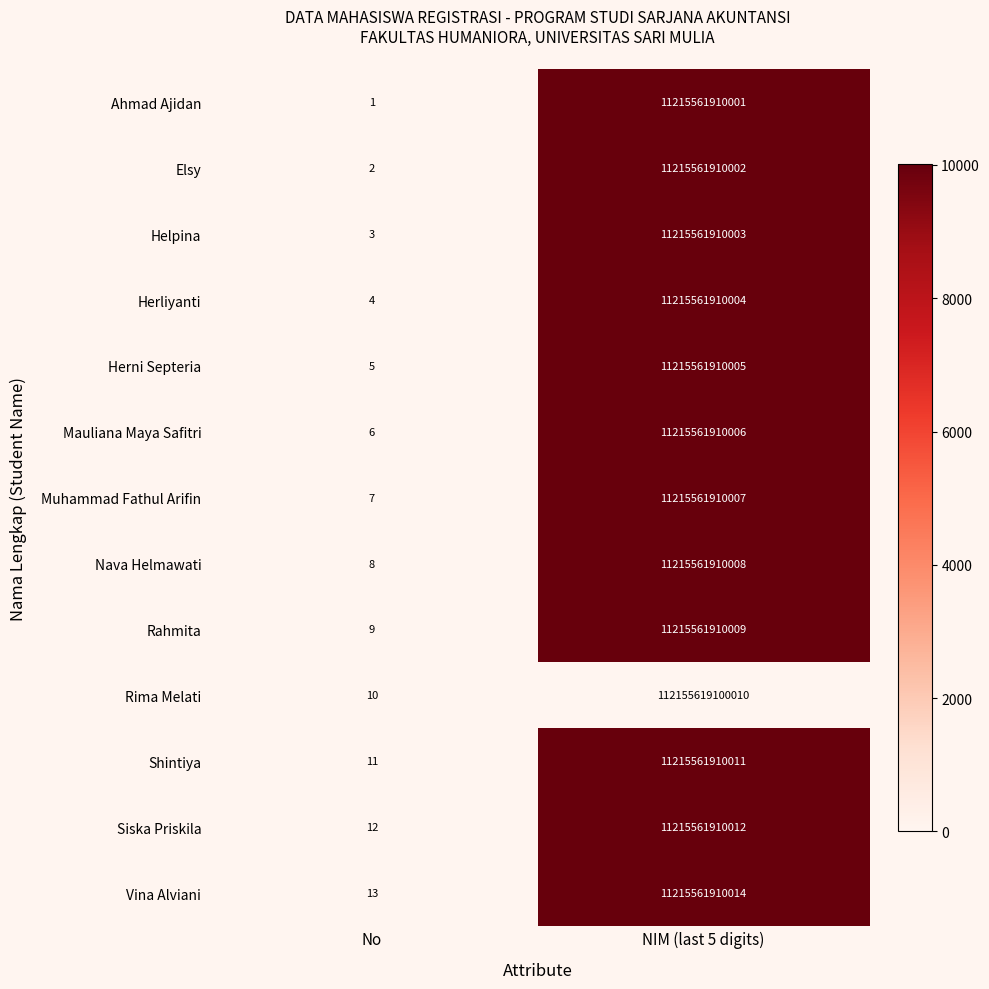

At which category does the chart reach its minimum across all series?

No